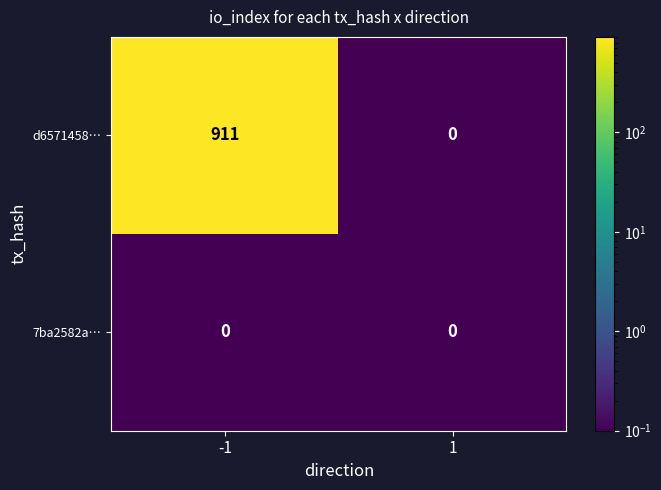

What is the average value of the d6571458… series?

456